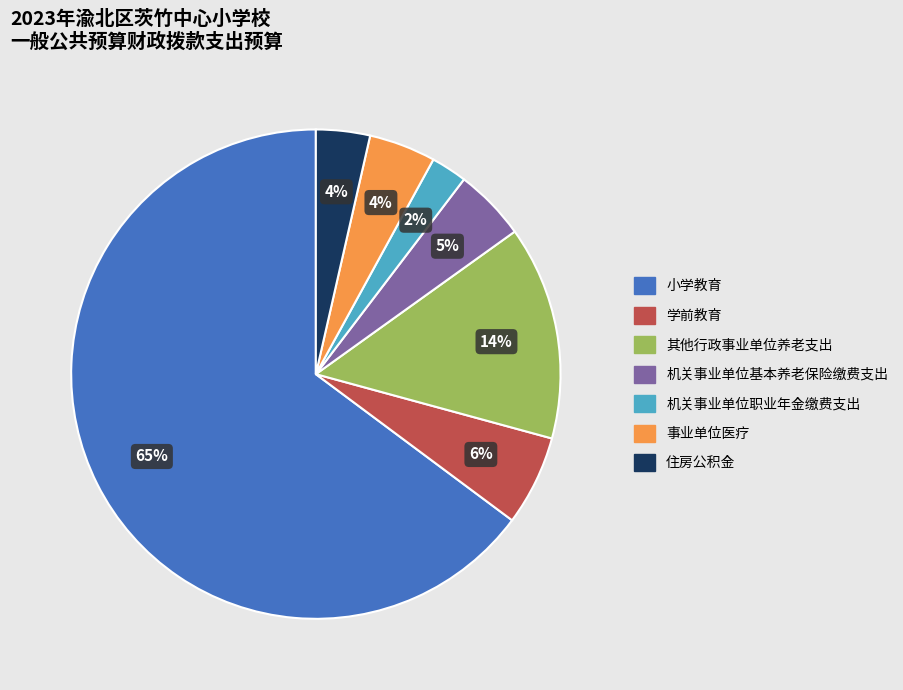

To the nearest percent, what is the average slice percentage?

14%